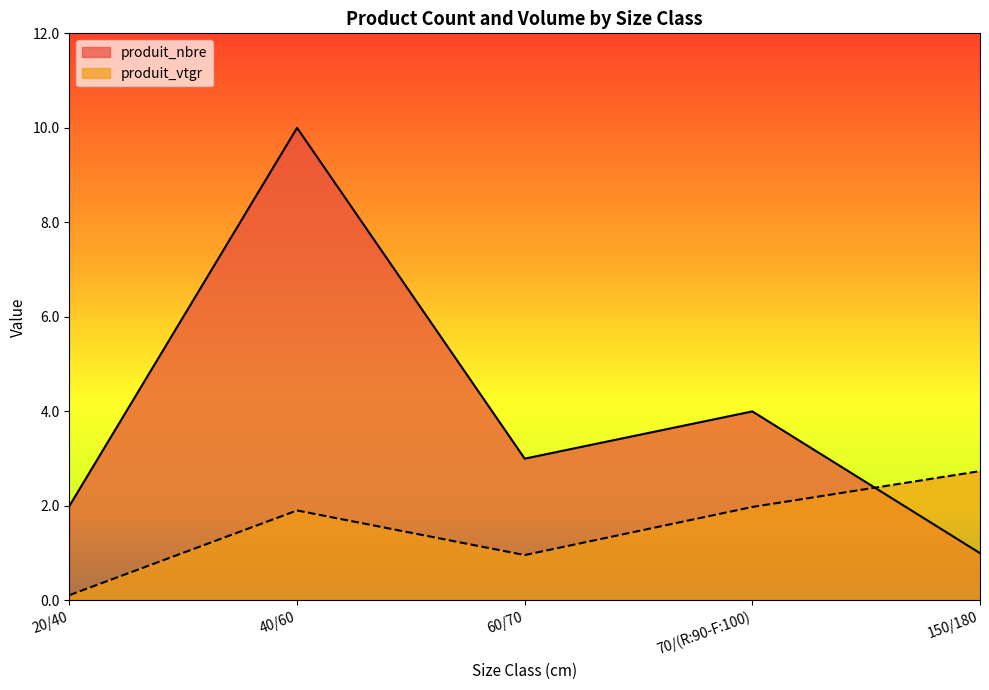

In produit_vtgr, how many points are higher than both neighbors (excluding endpoints)?

1